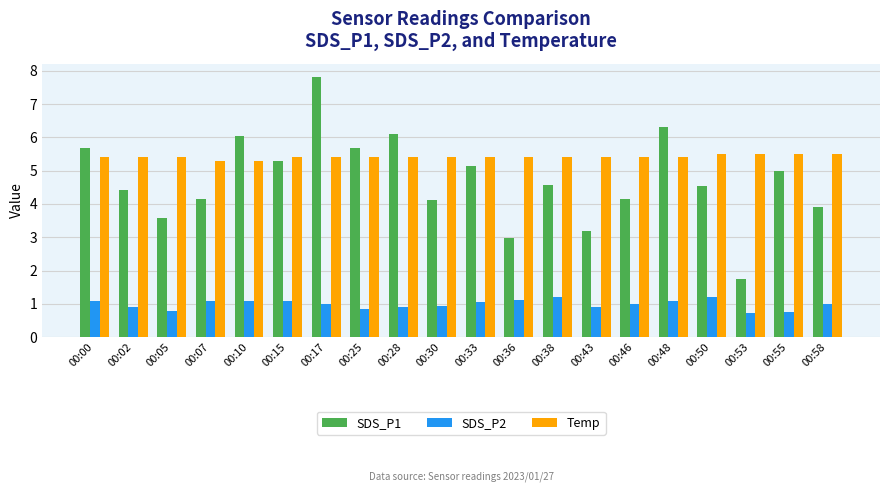

What are all the series names shown in the legend?

SDS_P1, SDS_P2, Temp